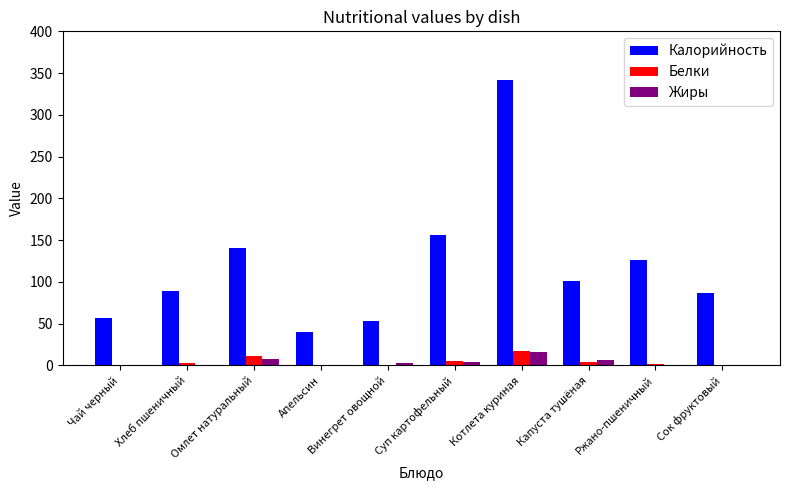

Between Апельсин and Ржано-пшеничный, which series saw the biggest shift?

Калорийность